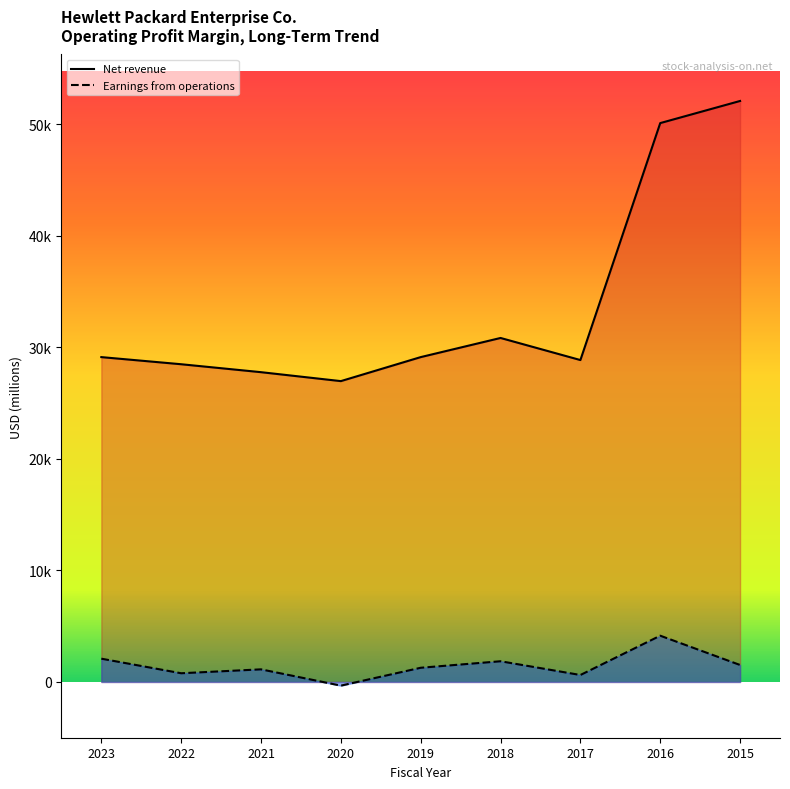

How many positive values does the Earnings from operations series have?

8